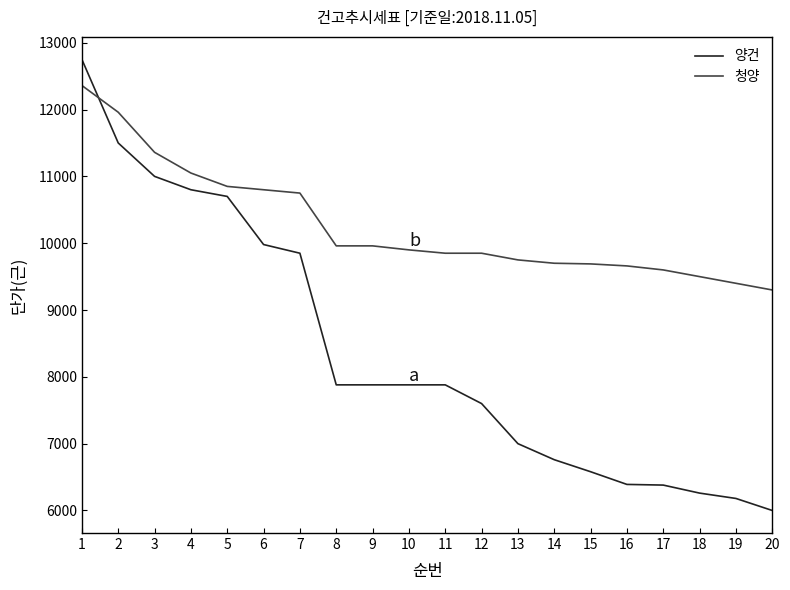

The value of 양건 at 13 is 7000. True or false?

True